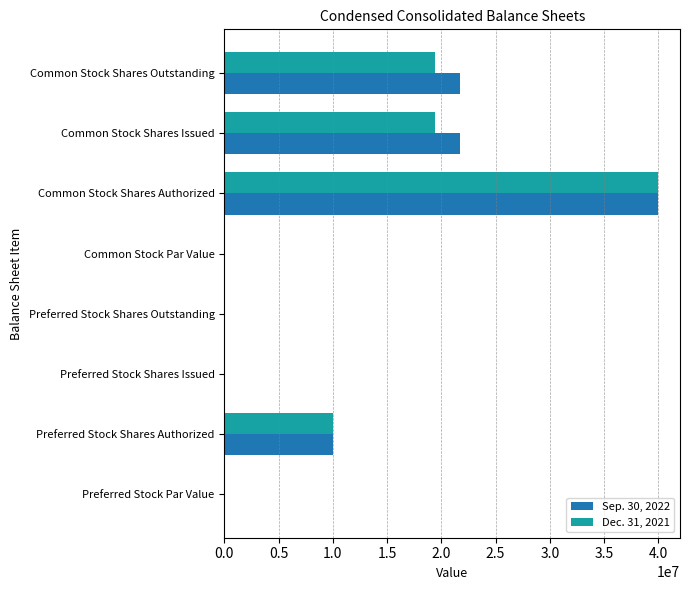

Is the value of Dec. 31, 2021 at Preferred Stock Shares Authorized greater than the value of Sep. 30, 2022 at Preferred Stock Par Value?

Yes